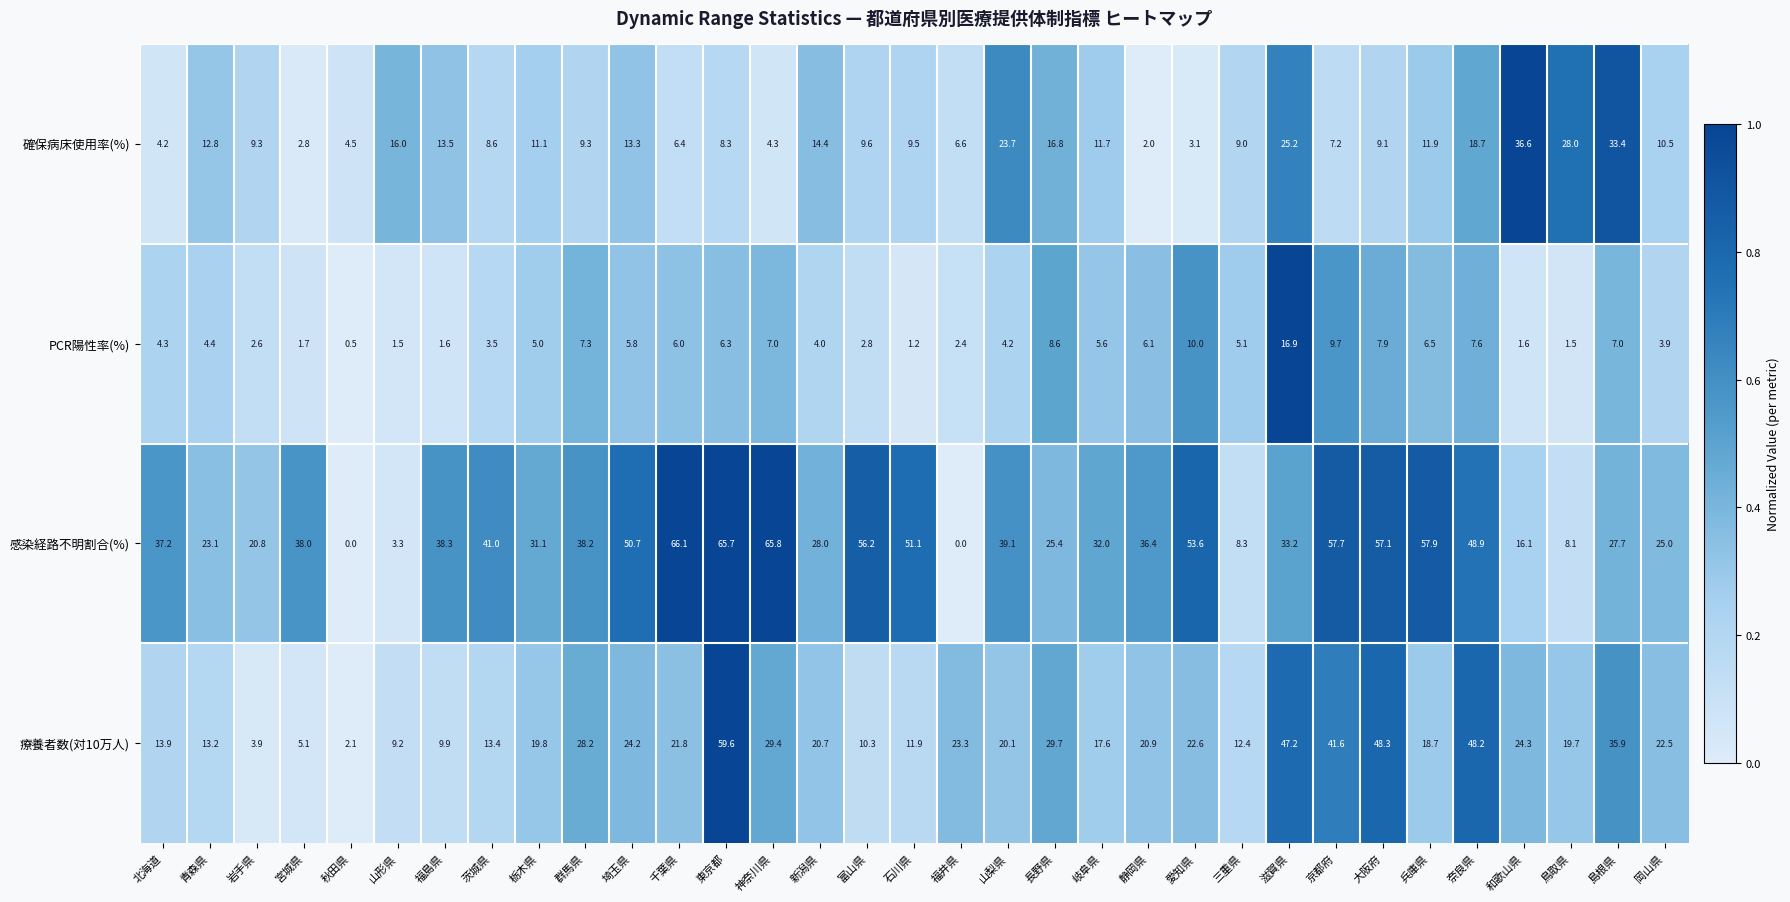

How many categories are shown in the chart?

33